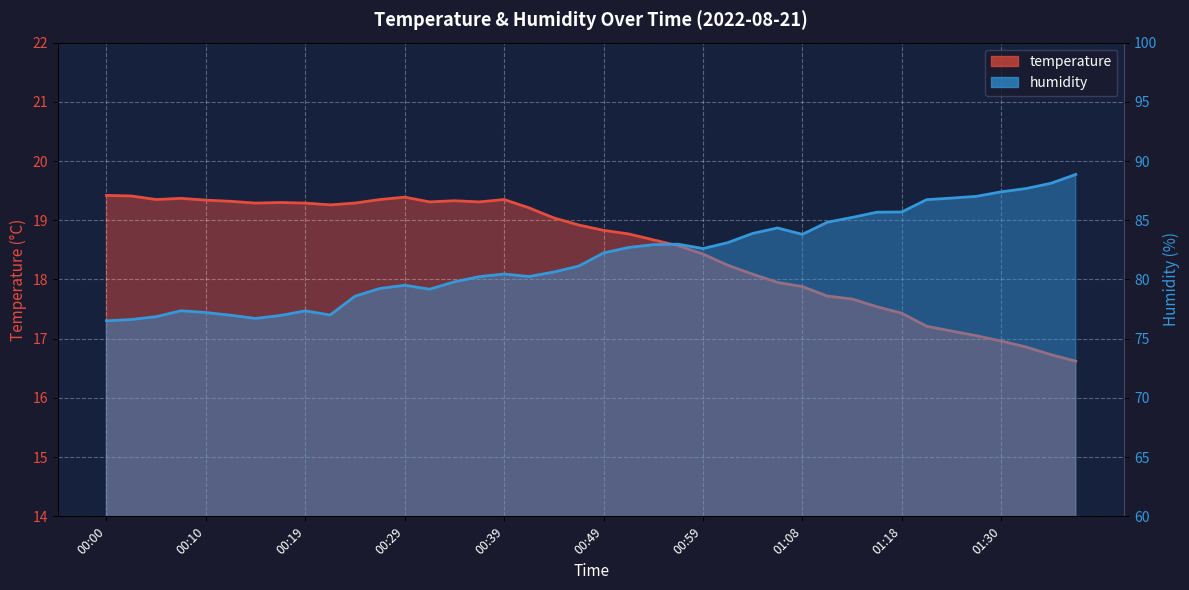

At which label does temperature first exceed 18?

00:00